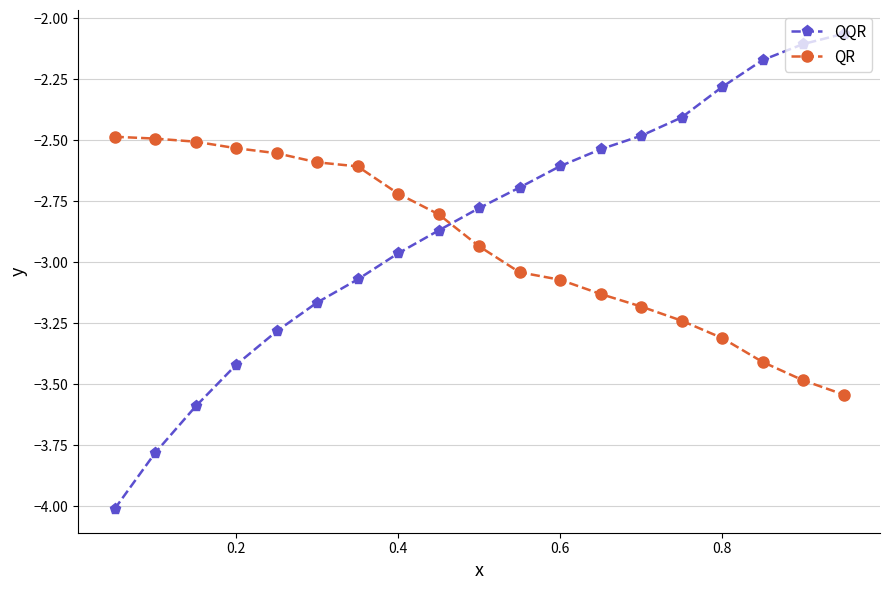

What is the difference between the maximum and minimum values in the QR series?

1.1